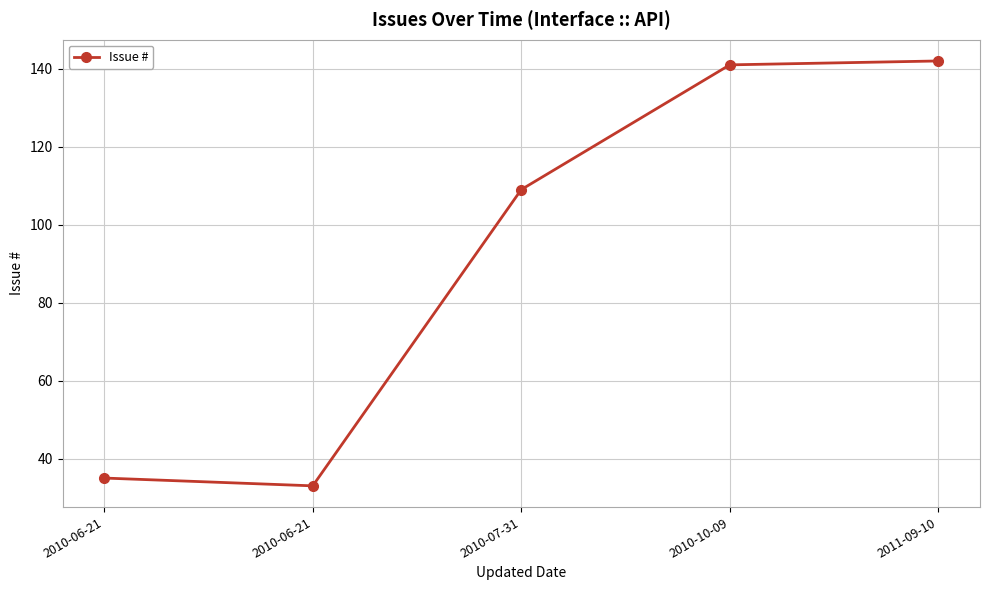

Approximately how many times larger is the value at 2010-06-21 compared to 2010-06-21?

1.1